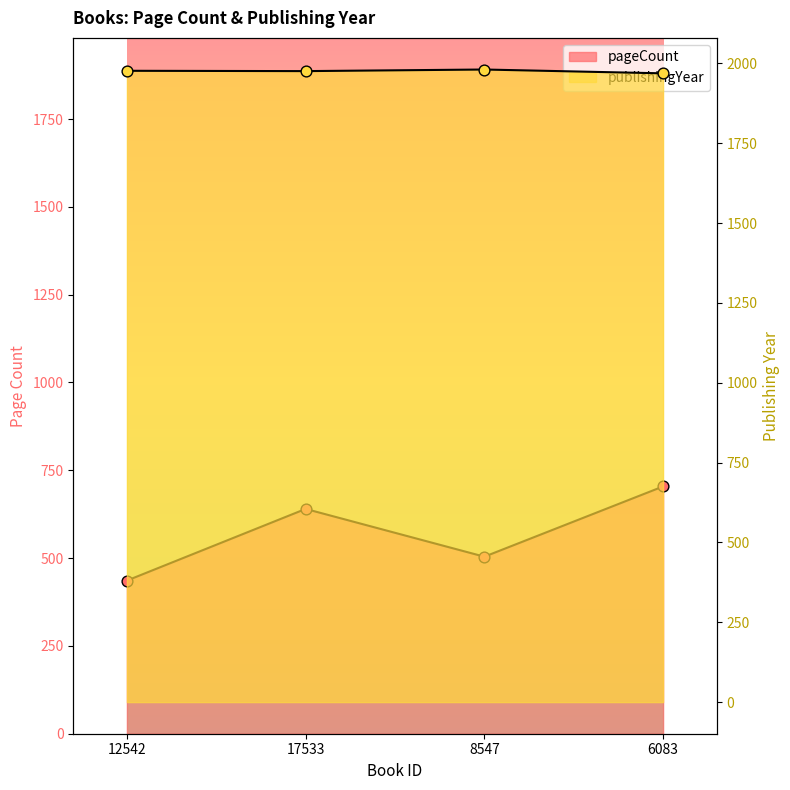

At how many categories does at least one series exceed 1696?

4